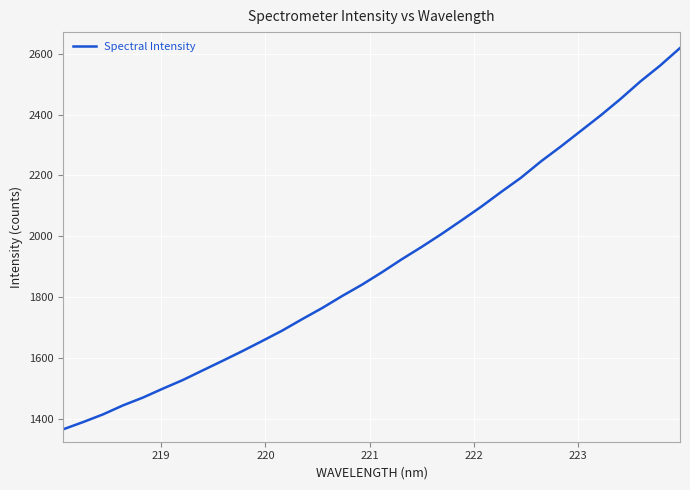

What is the difference between the maximum and minimum values?

1254.5